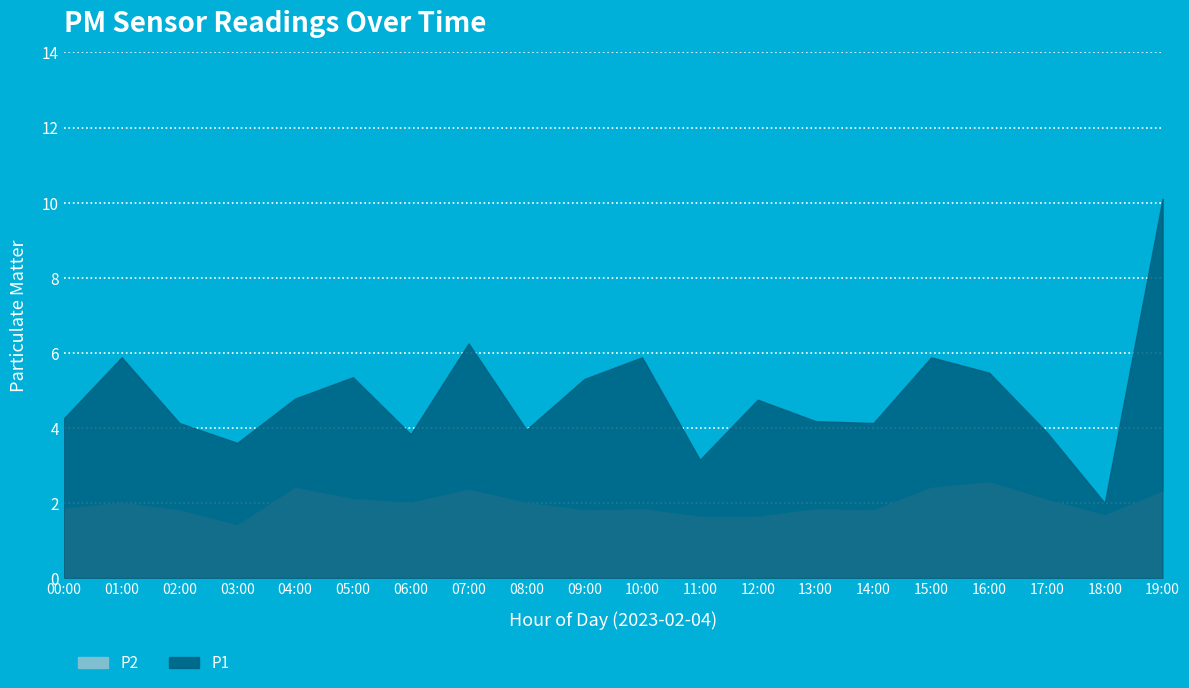

What is the label of the 17th point from the right?

03:00